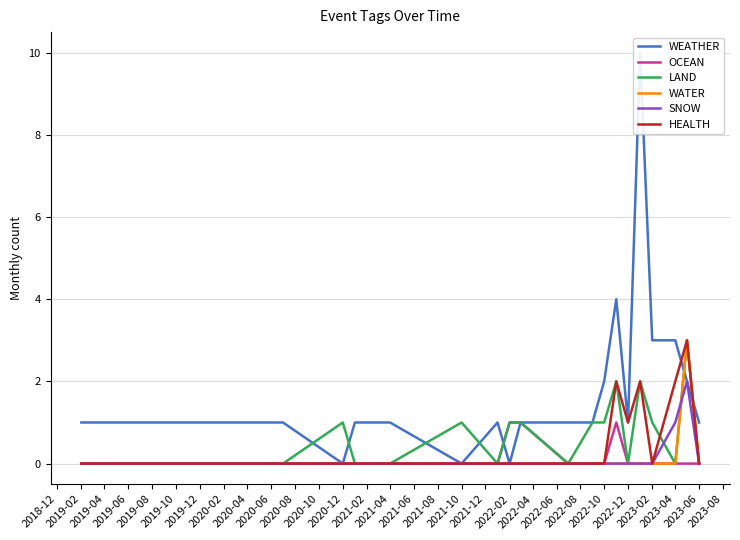

What are all the series names shown in the legend?

WEATHER, OCEAN, LAND, WATER, SNOW, HEALTH